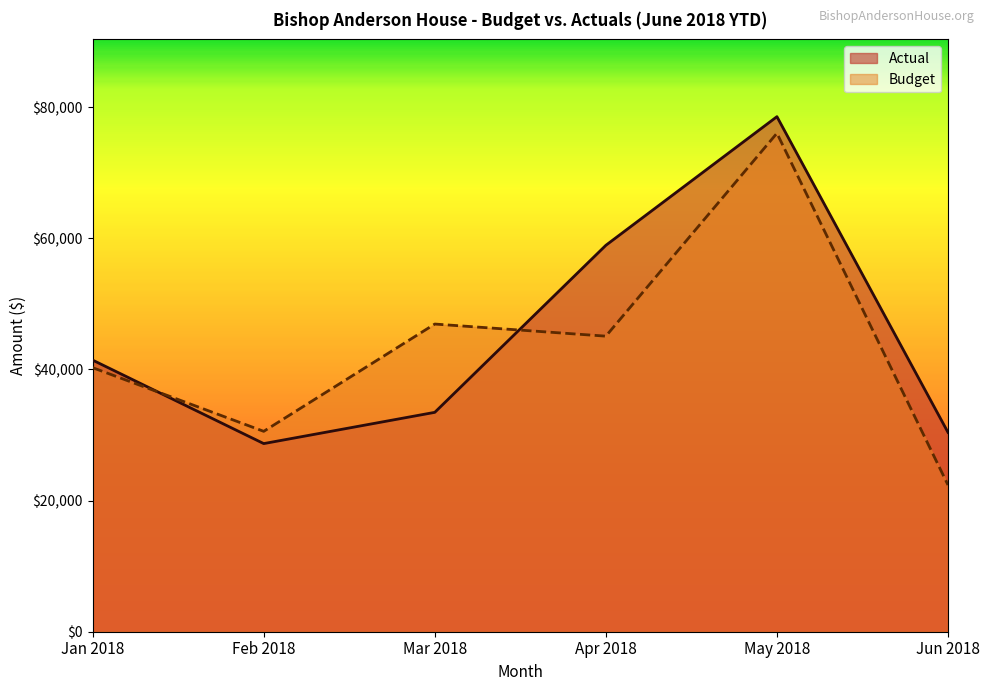

What is the approximate value of Actual at May 2018?

78534.8